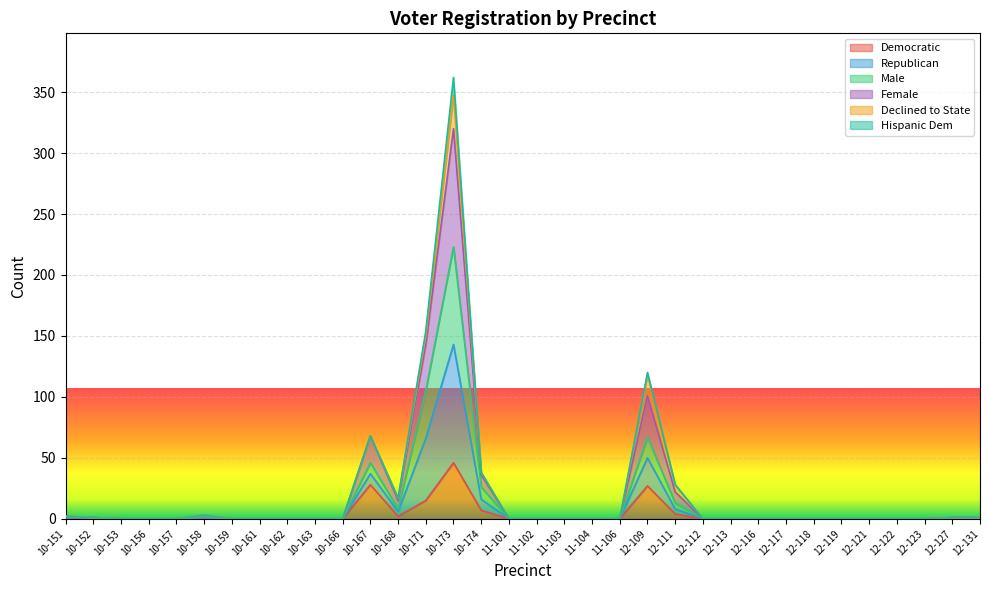

What is the label of the 27th point from the left?

12-117